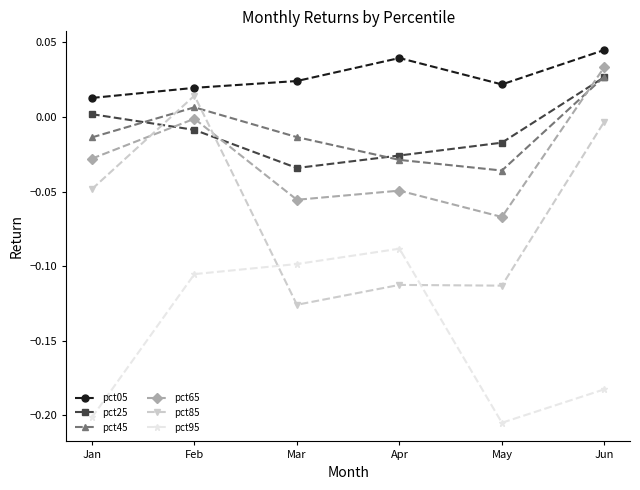

Is the value of pct95 at Jun greater than the value of pct65 at Jun?

No